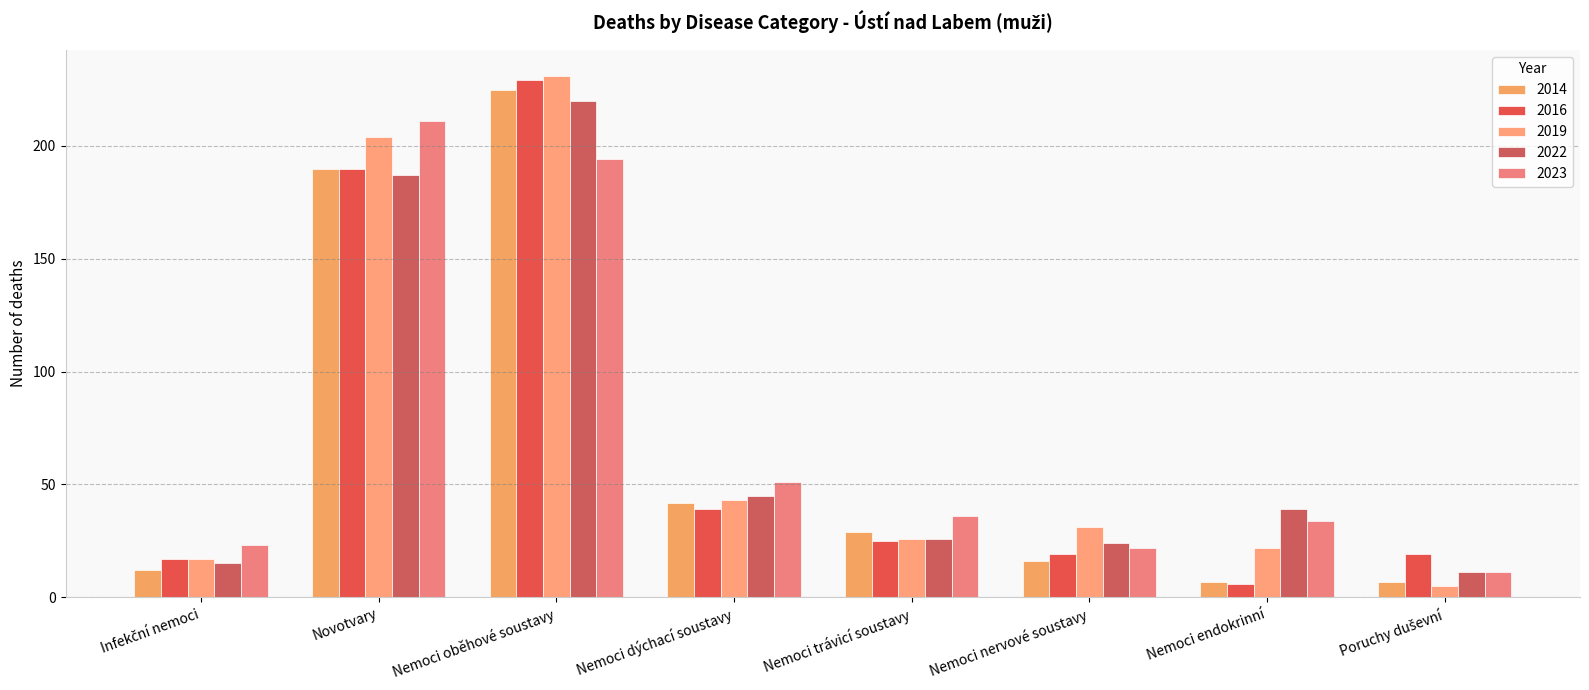

Are the bars horizontal?

No